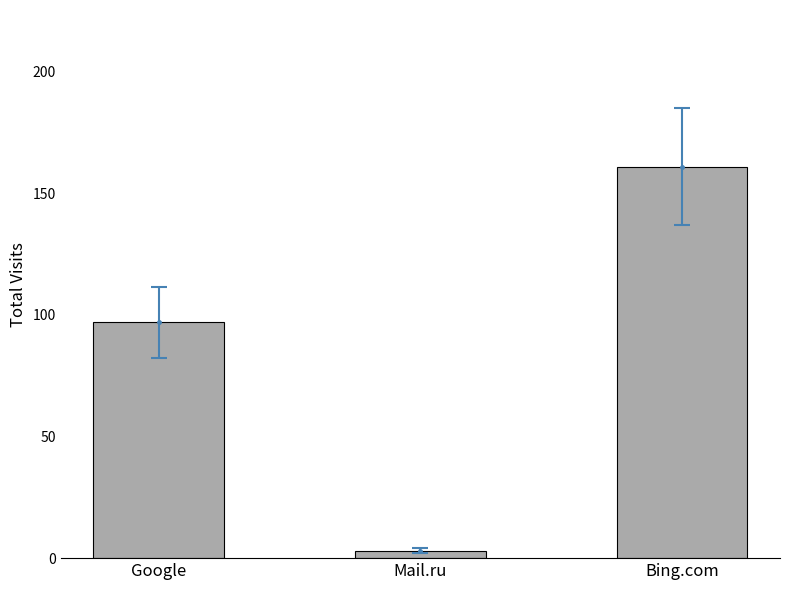

Rank the categories by value from highest to lowest.

Bing.com, Google, Mail.ru